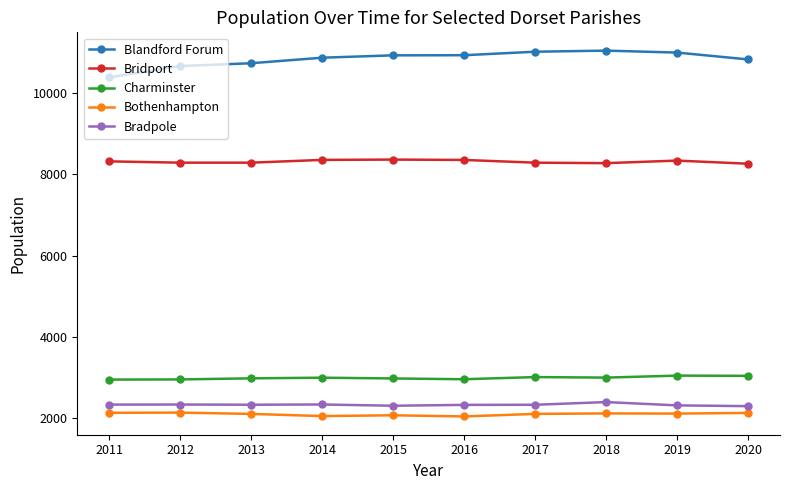

Which series has the widest spread of values?

Blandford Forum